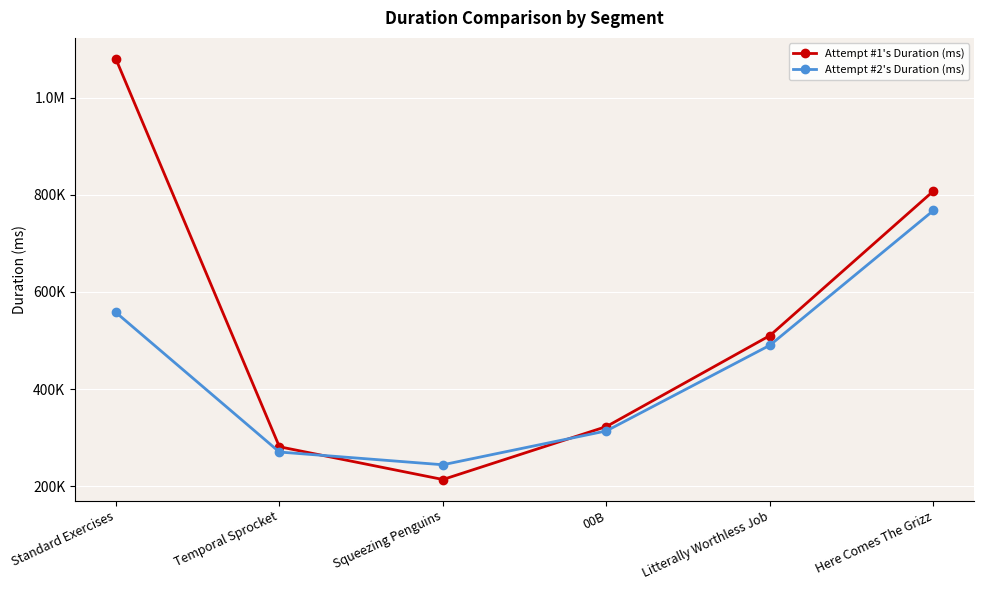

At which label does Attempt #1's Duration (ms) first exceed 510341?

Standard Exercises